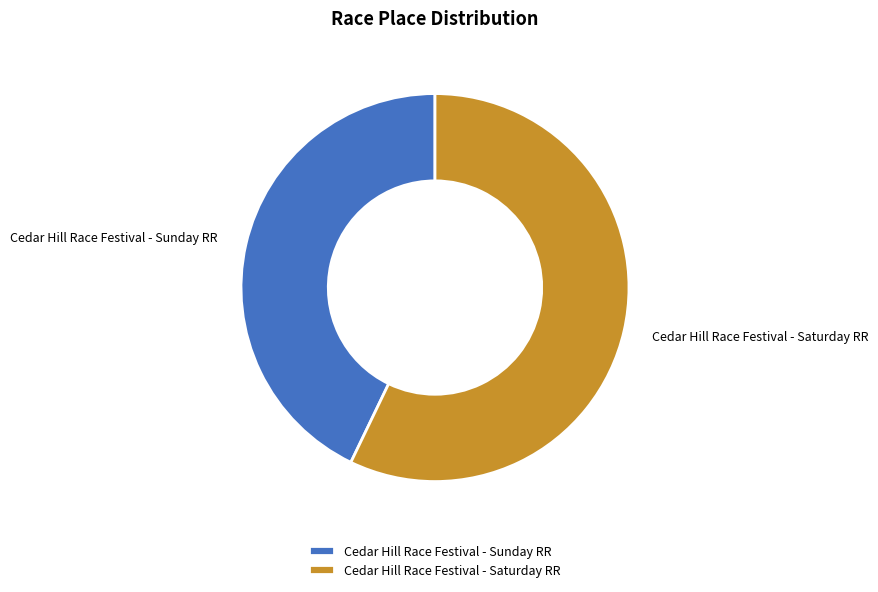

True or false: Cedar Hill Race Festival - Saturday RR accounts for 62% of the total.

False